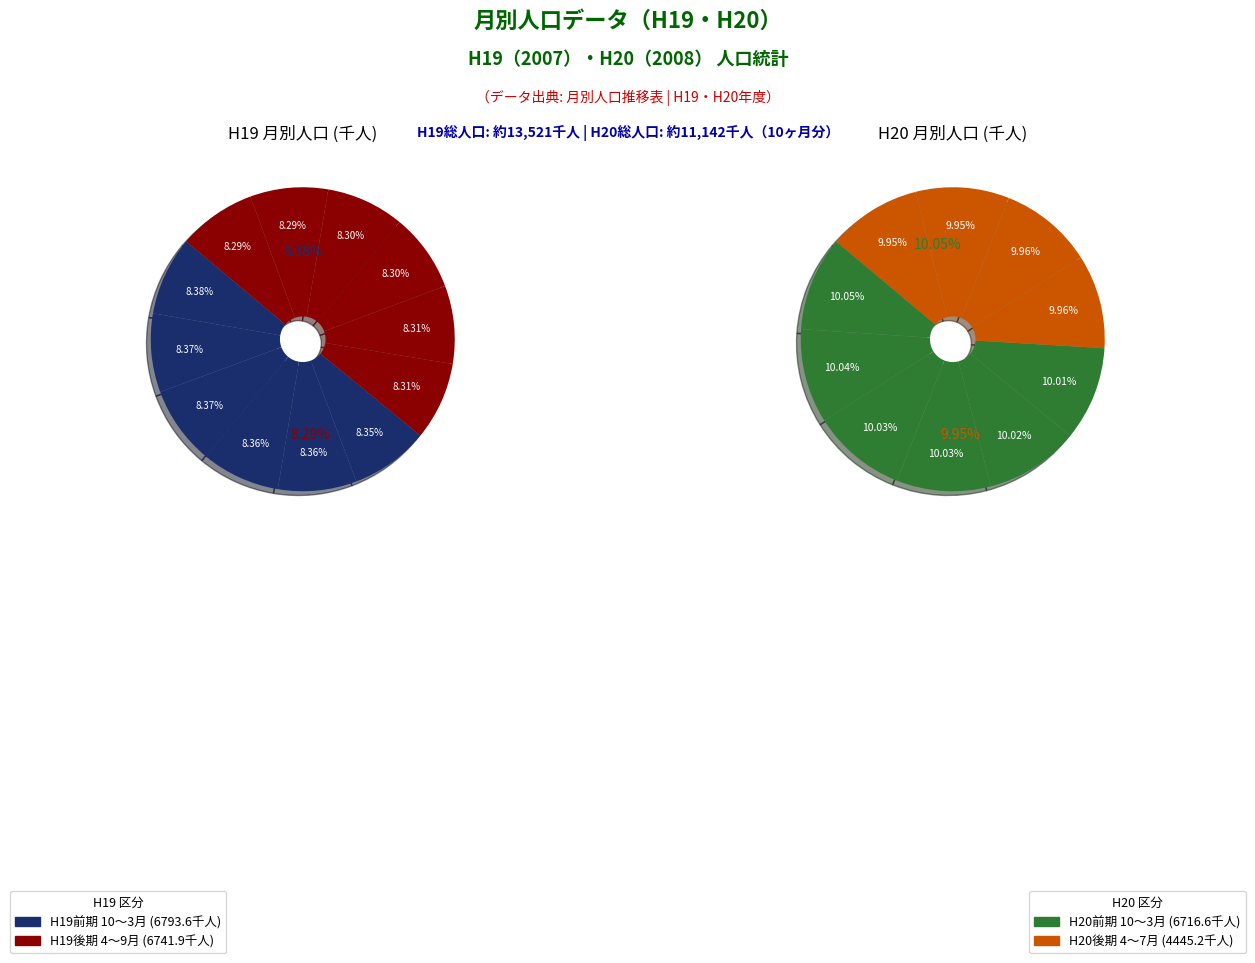

Combined, what portion of the pie is 11 and 8?

16.6%